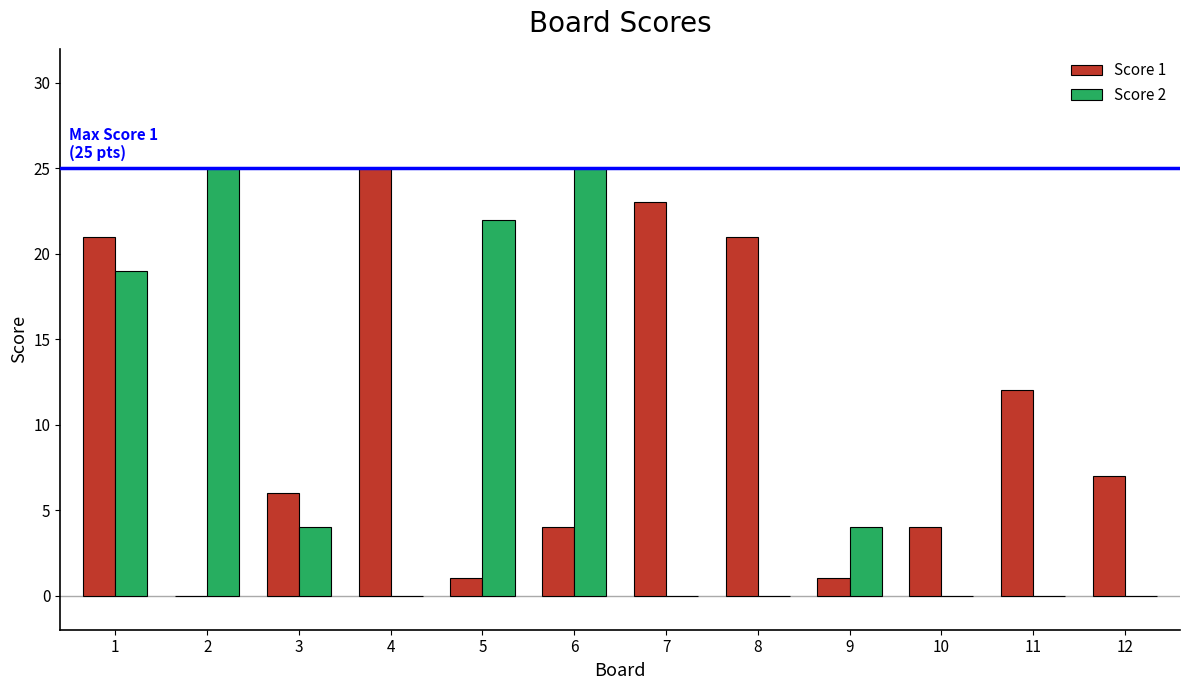

How many values in Score 1 are above zero?

11